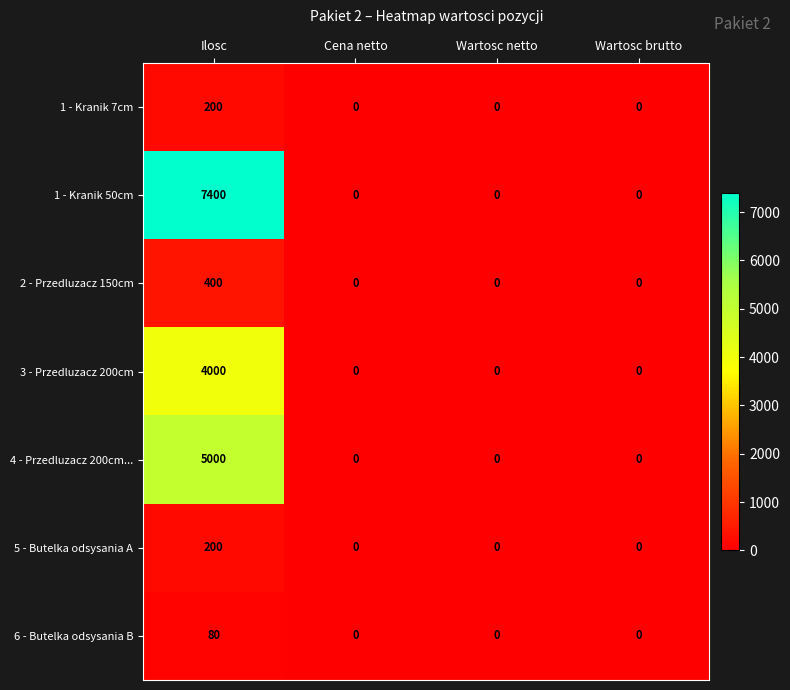

Reading right to left, extract all data points from this chart.

1 - Kranik 7cm: 0	0	0	200
1 - Kranik 50cm: 0	0	0	7400
2 - Przedluzacz 150cm: 0	0	0	400
3 - Przedluzacz 200cm: 0	0	0	4000
4 - Przedluzacz 200cm...: 0	0	0	5000
5 - Butelka odsysania A: 0	0	0	200
6 - Butelka odsysania B: 0	0	0	80